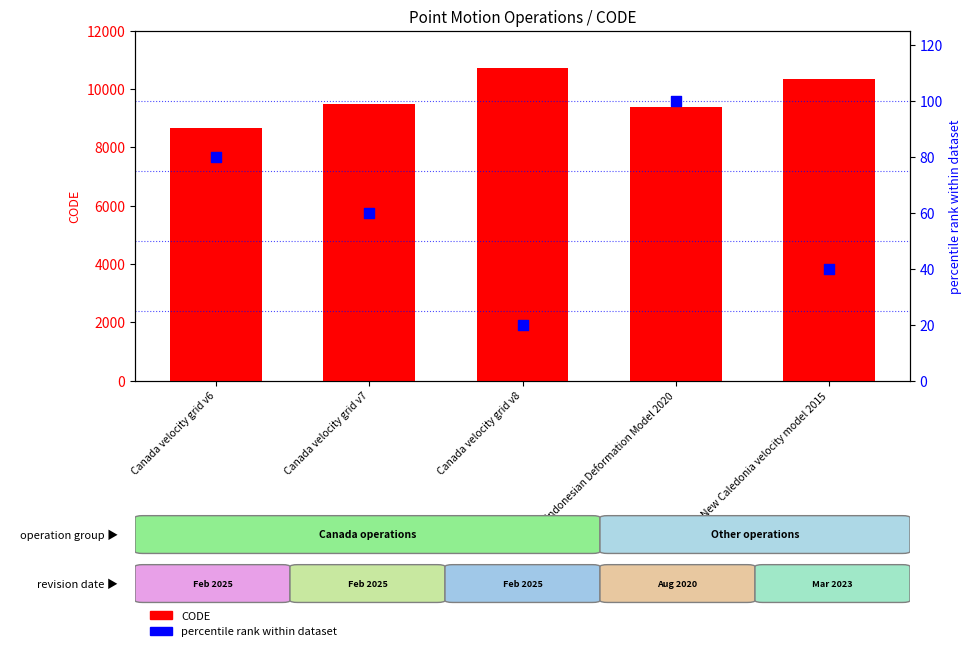

What are all the series names shown in the legend?

CODE, percentile rank